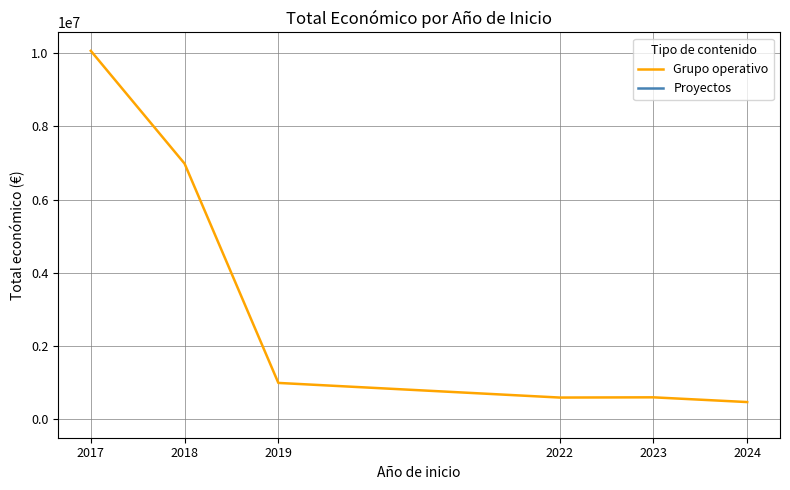

Which series has the largest total across all categories?

Grupo operativo